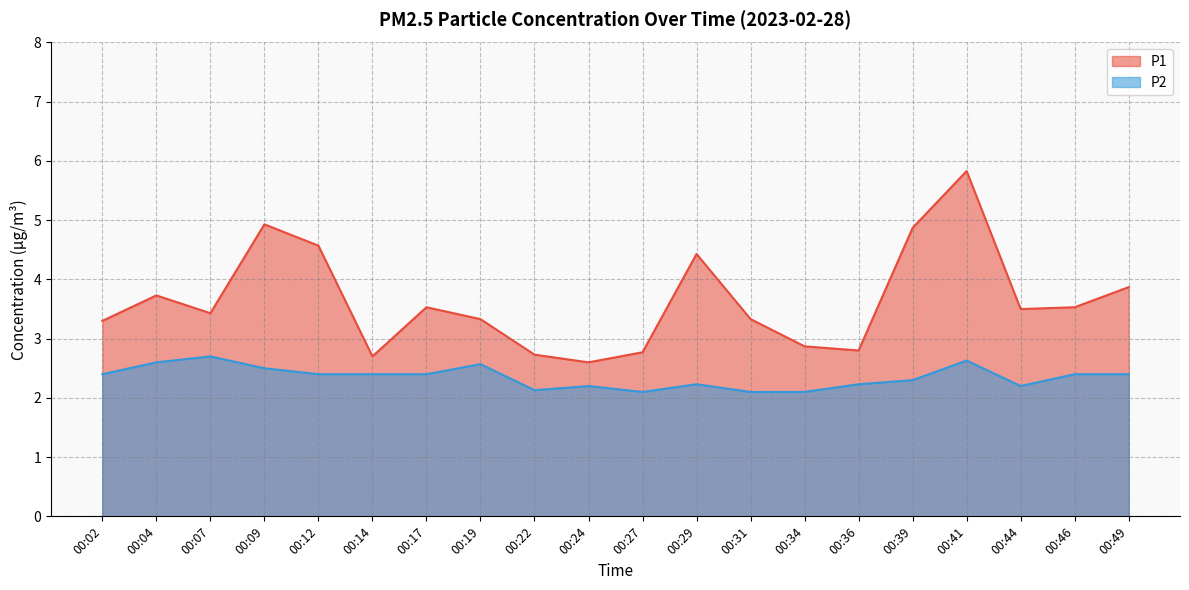

What is the minimum value shown in the chart?

2.1